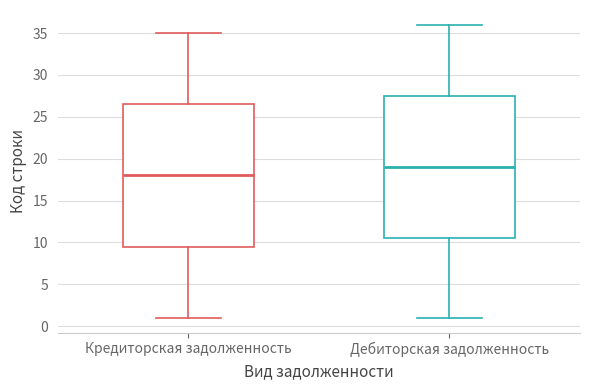

Which box has the lowest median line?

Кредиторская задолженность